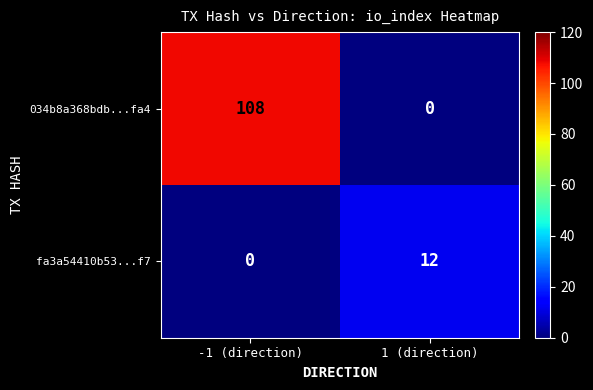

At which category is the sum across all series the highest?

-1 (direction)